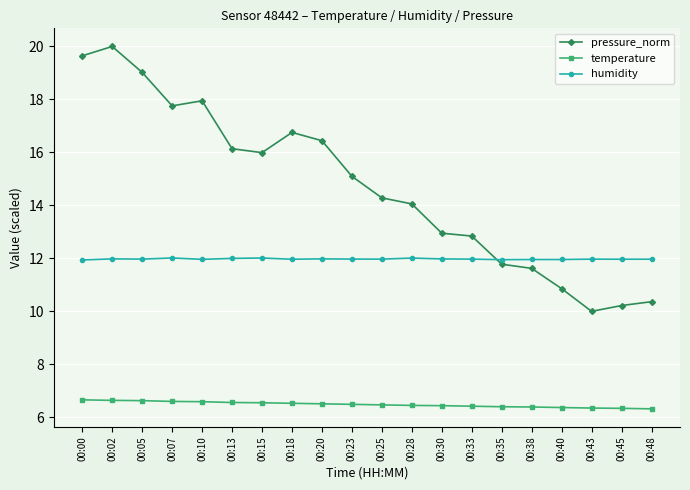

In pressure_norm, how many points are lower than both neighbors (excluding endpoints)?

3